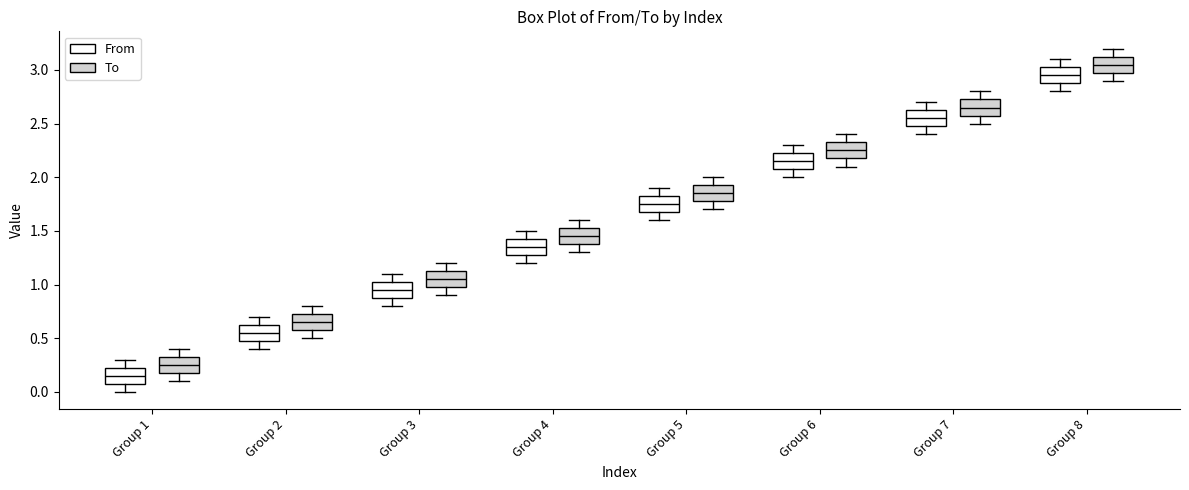

Reading left to right, transcribe this box plot: for each box, give where its median line is, the range the box spans, and where its two whiskers end, as read against the y-axis. The values are not printed on the chart, so give them approximately, as read against the axis.

Group 1 (From): median 0.15, box 0.10 to 0.25, whiskers 0.00 to 0.30
Group 1 (To): median 0.25, box 0.20 to 0.35, whiskers 0.10 to 0.40
Group 2 (From): median 0.55, box 0.50 to 0.65, whiskers 0.40 to 0.70
Group 2 (To): median 0.65, box 0.60 to 0.75, whiskers 0.50 to 0.80
Group 3 (From): median 0.95, box 0.90 to 1.05, whiskers 0.80 to 1.10
Group 3 (To): median 1.05, box 1.00 to 1.15, whiskers 0.90 to 1.20
Group 4 (From): median 1.35, box 1.30 to 1.45, whiskers 1.20 to 1.50
Group 4 (To): median 1.45, box 1.40 to 1.55, whiskers 1.30 to 1.60
Group 5 (From): median 1.75, box 1.70 to 1.85, whiskers 1.60 to 1.90
Group 5 (To): median 1.85, box 1.80 to 1.95, whiskers 1.70 to 2.00
Group 6 (From): median 2.15, box 2.10 to 2.25, whiskers 2.00 to 2.30
Group 6 (To): median 2.25, box 2.20 to 2.35, whiskers 2.10 to 2.40
Group 7 (From): median 2.55, box 2.50 to 2.65, whiskers 2.40 to 2.70
Group 7 (To): median 2.65, box 2.60 to 2.75, whiskers 2.50 to 2.80
Group 8 (From): median 2.95, box 2.90 to 3.05, whiskers 2.80 to 3.10
Group 8 (To): median 3.05, box 3.00 to 3.15, whiskers 2.90 to 3.20